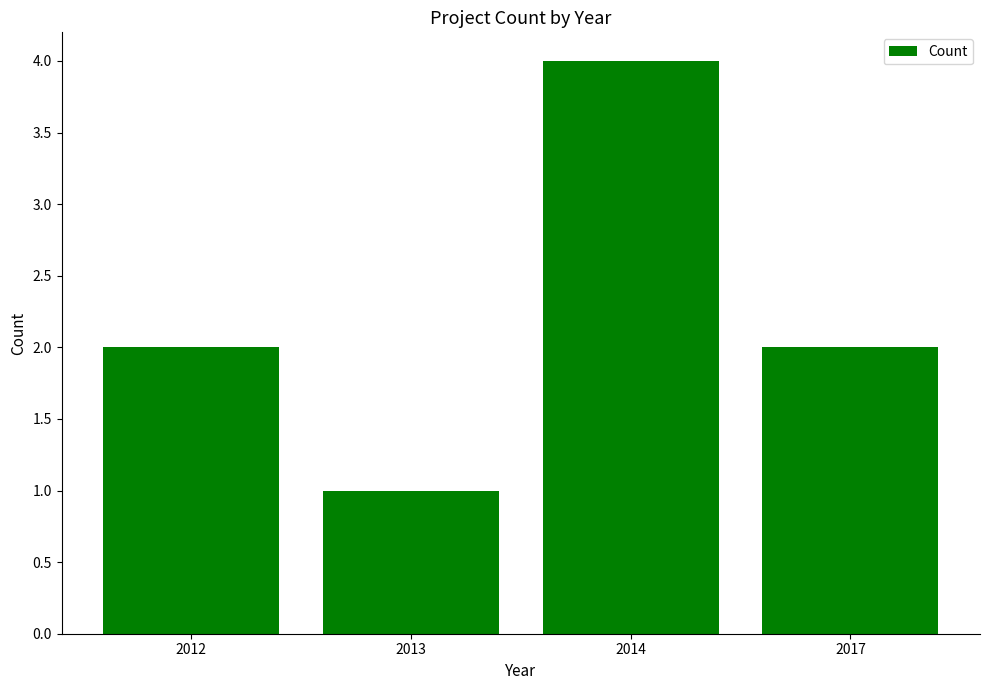

What is the minimum value shown in the chart?

1